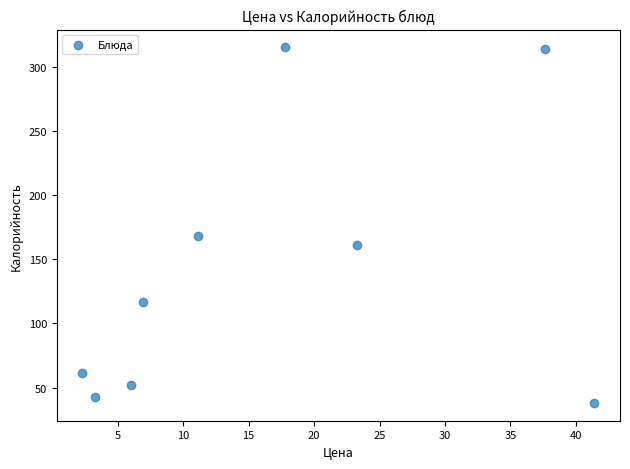

What Y value in the scatter plot is closest to 176?

168